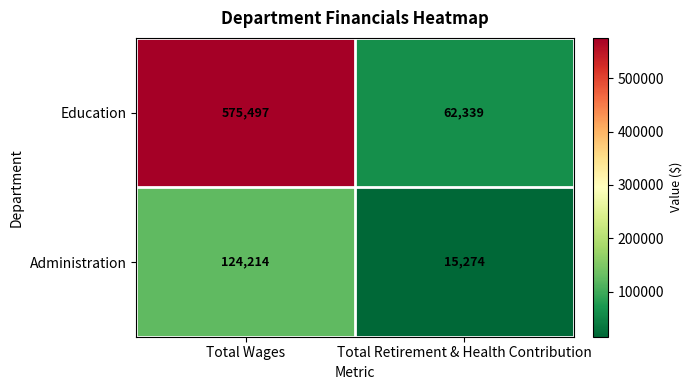

What is the maximum value shown in the chart?

575497